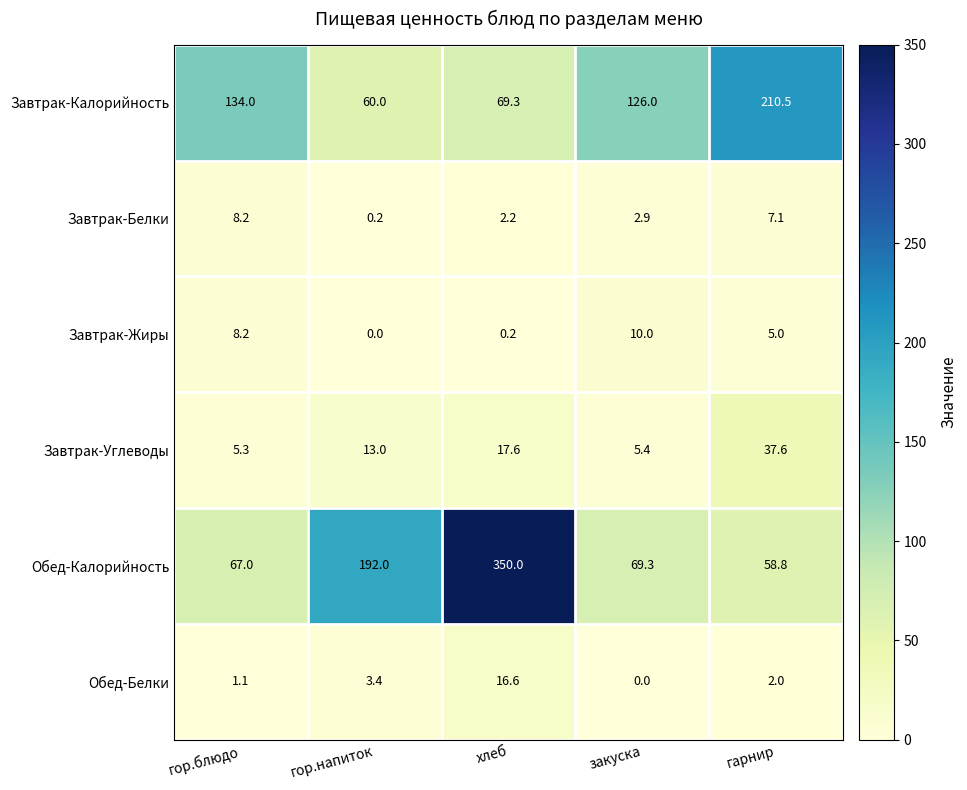

At which label is Завтрак-Углеводы closest to 21?

хлеб